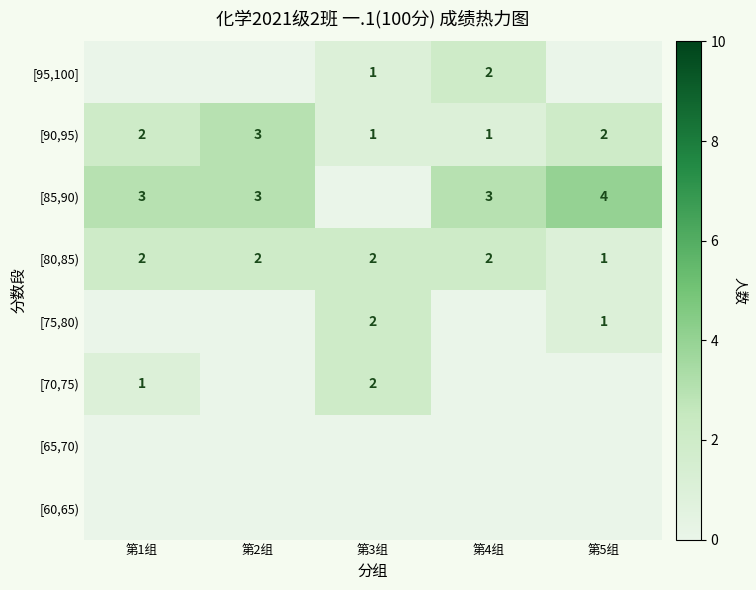

What is the sum of all [90,95) values?

9